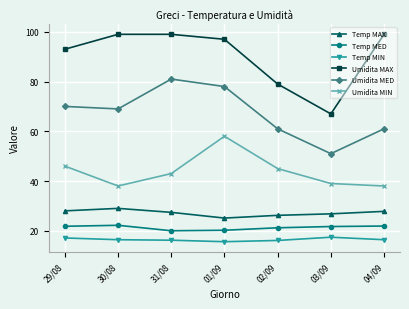

The value of Umidita MIN at 02/09 is 26.9. True or false?

False